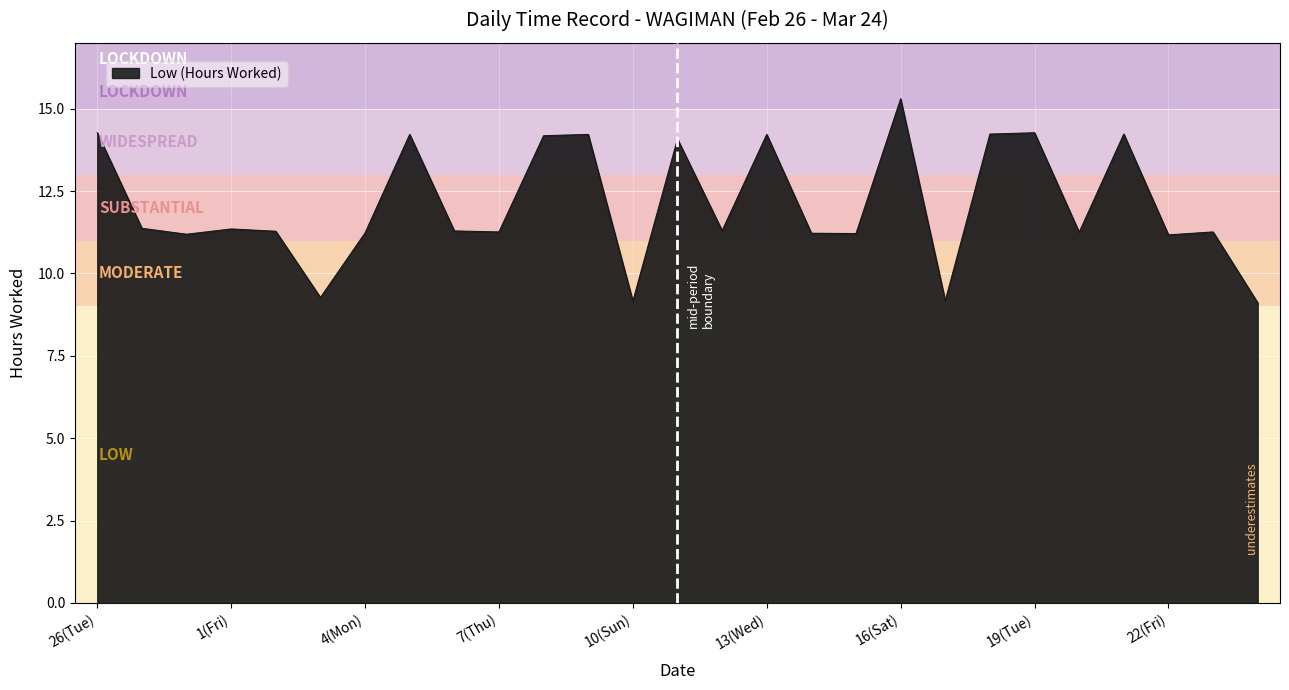

What is the difference between the maximum and minimum values?

6.2